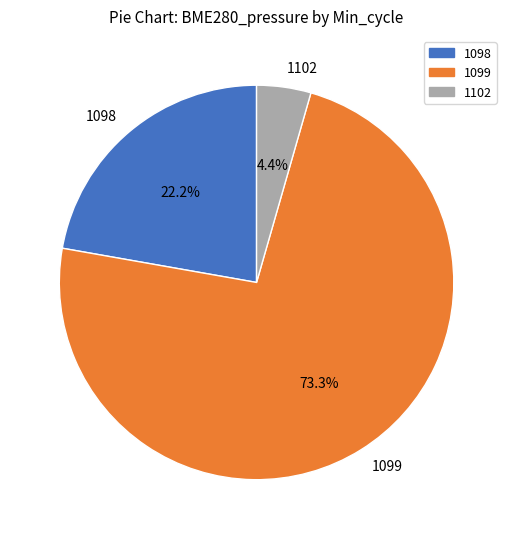

Is 1098 the majority of the pie?

No